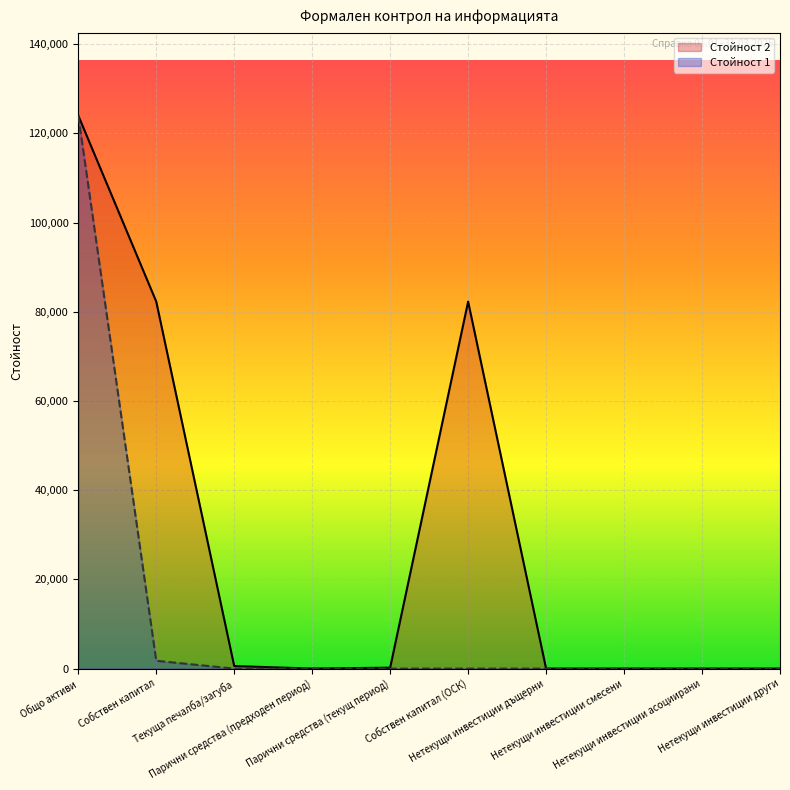

Read the Стойност 1 value at Общо активи.

123987